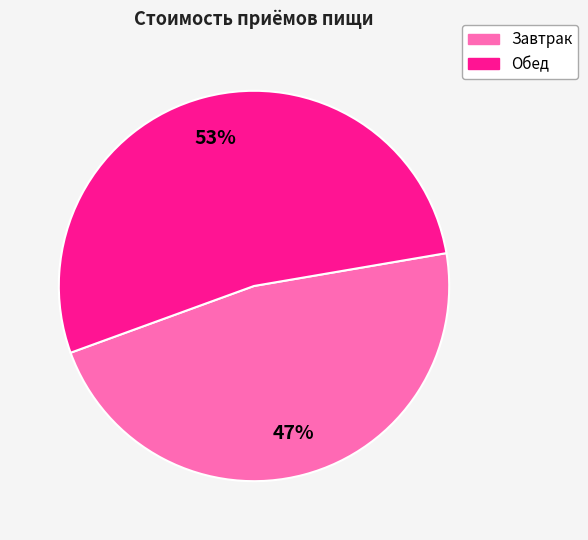

Combined, do Обед and Завтрак account for over 50%?

Yes